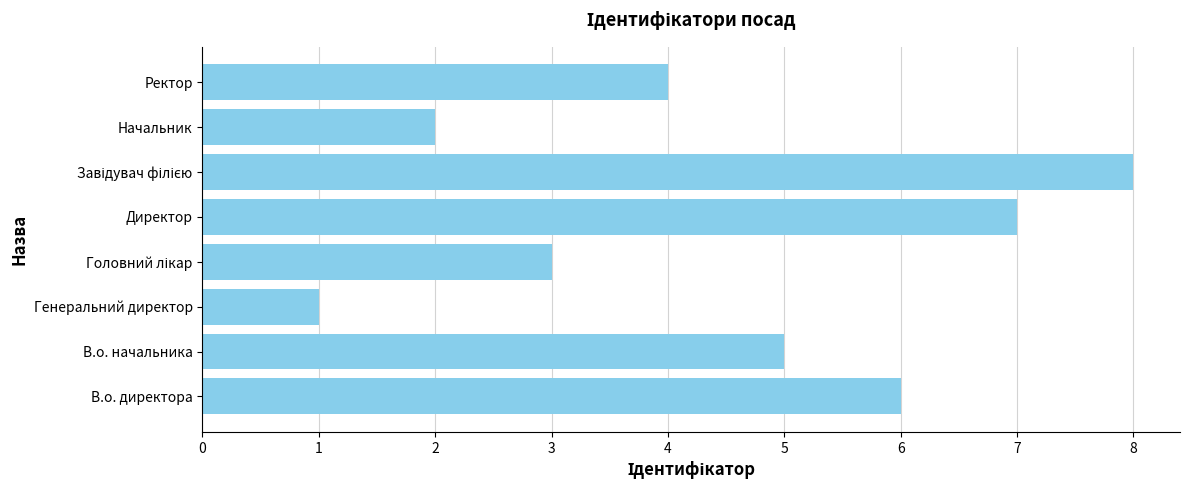

How many categories are shown in the chart?

8